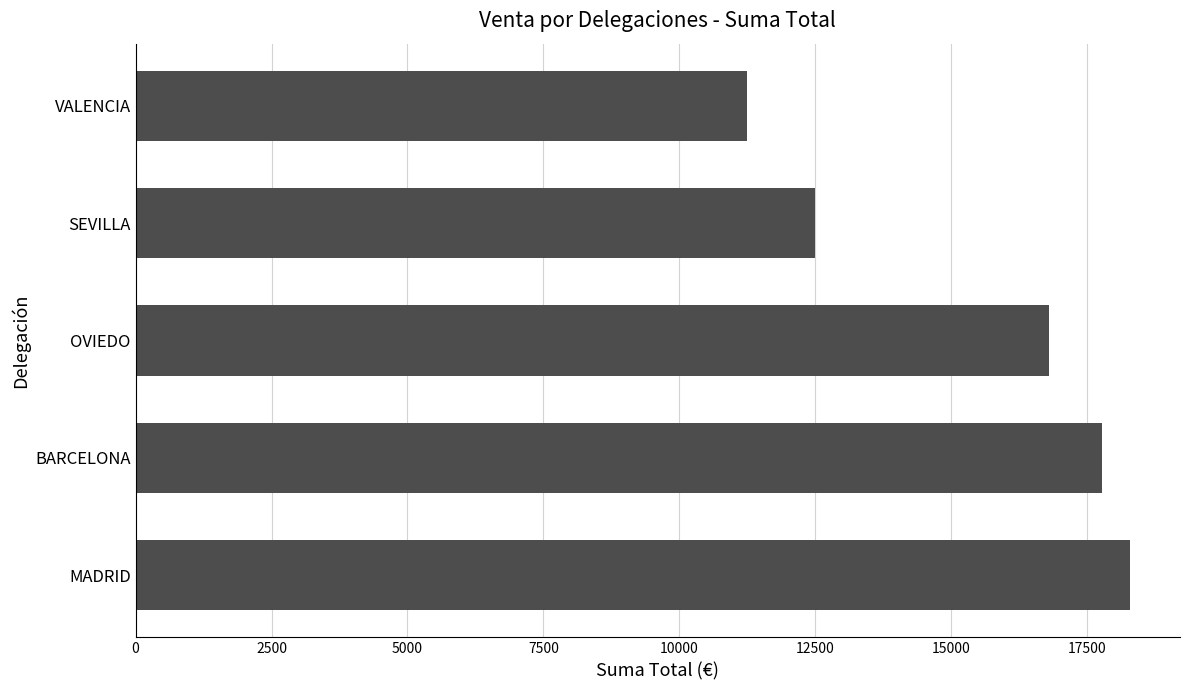

List the labels in order of value, largest first.

MADRID, BARCELONA, OVIEDO, SEVILLA, VALENCIA